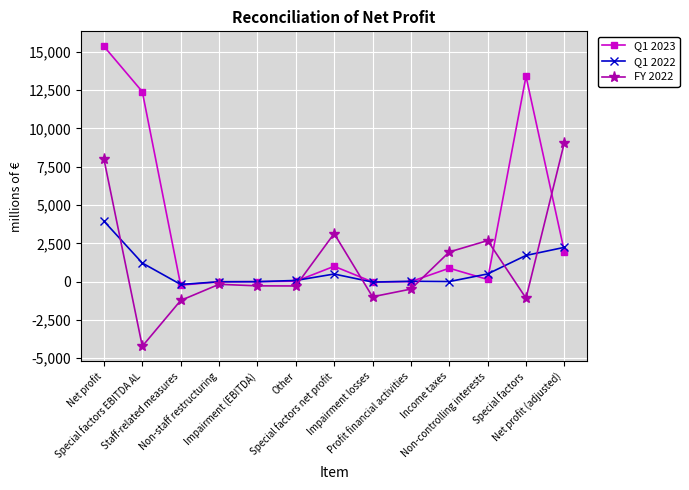

What is the label of the 9th point from the left?

Profit financial activities